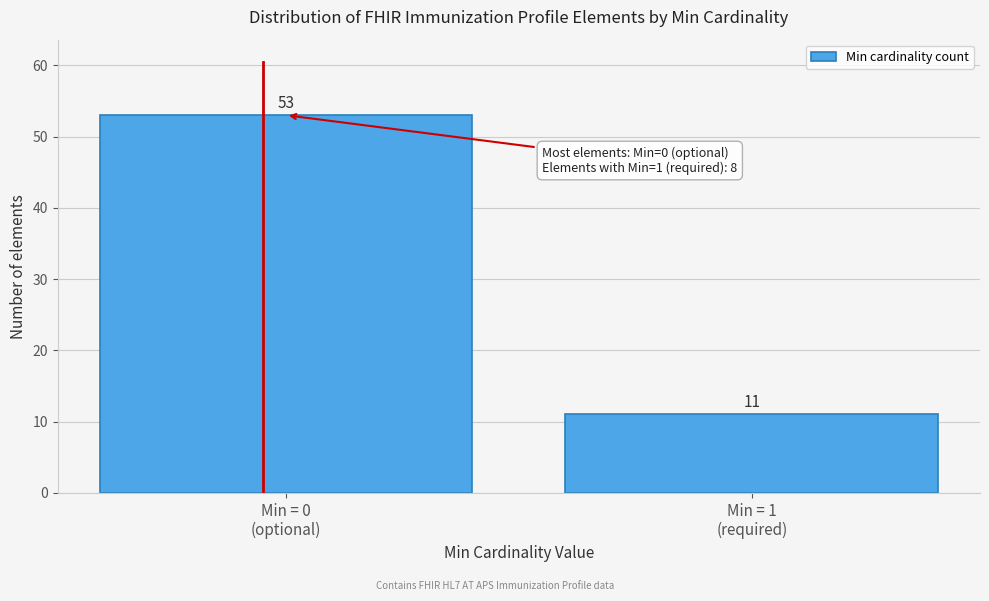

Reading left to right, what are all the values shown in this chart?

53	11